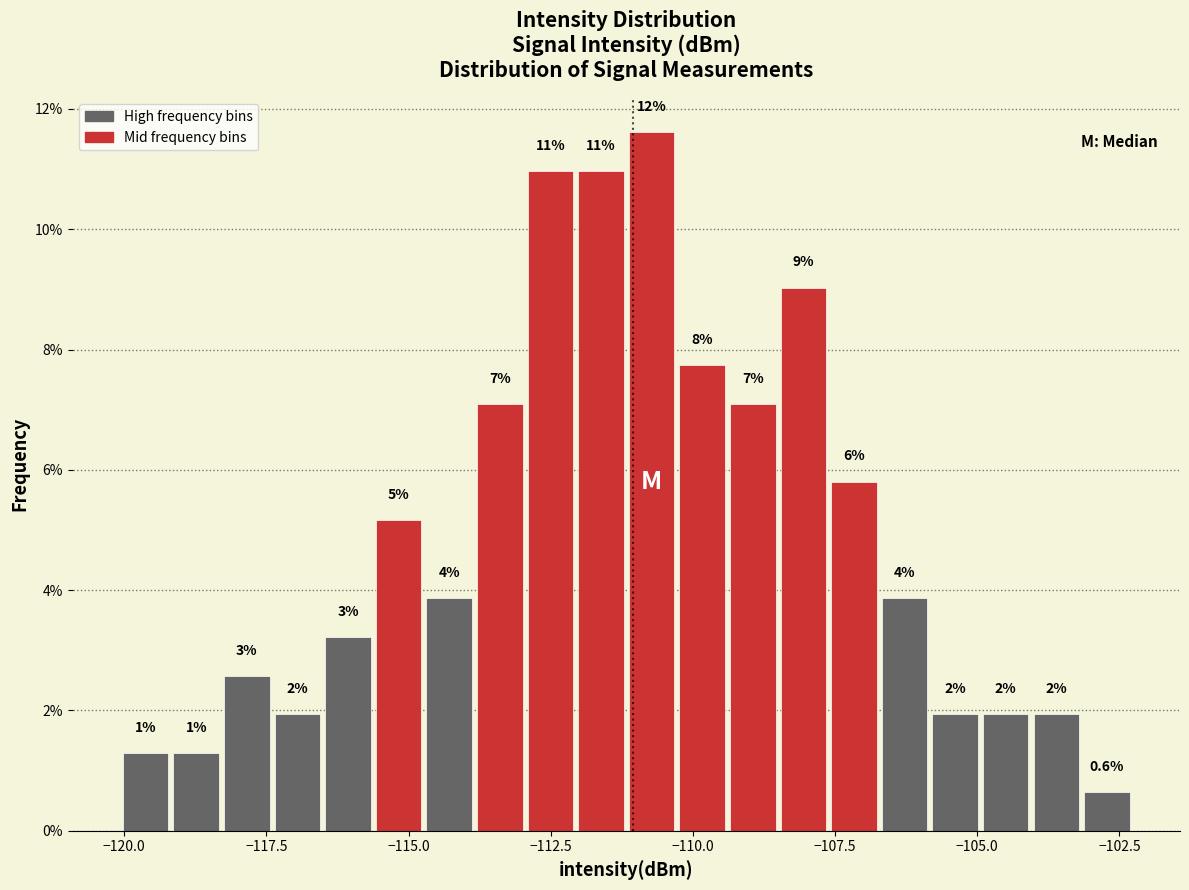

Around what value on the x-axis is the tallest bar? Give the approximate position of its centre, as read against the axis.

-110.5